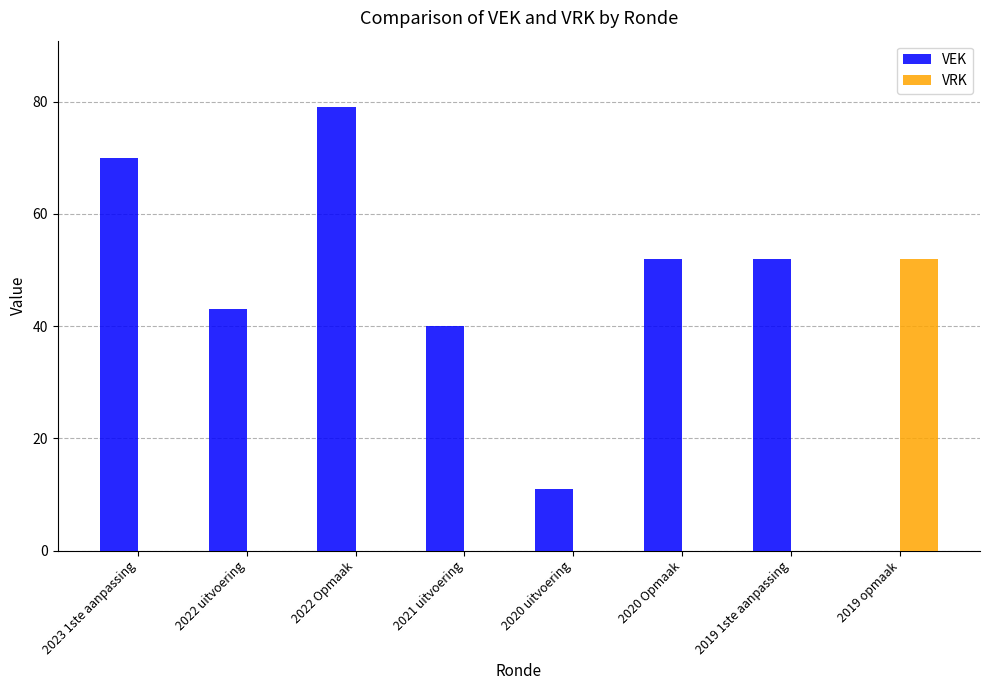

How many data points does each series have?

8